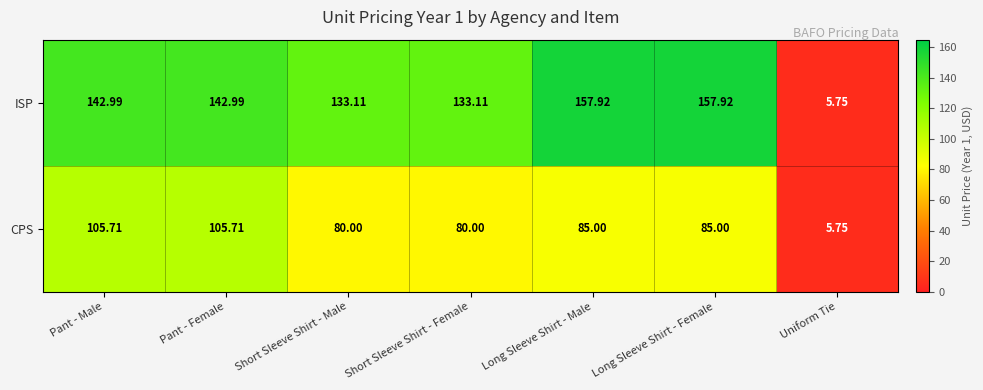

Which series has the largest range (max minus min)?

ISP